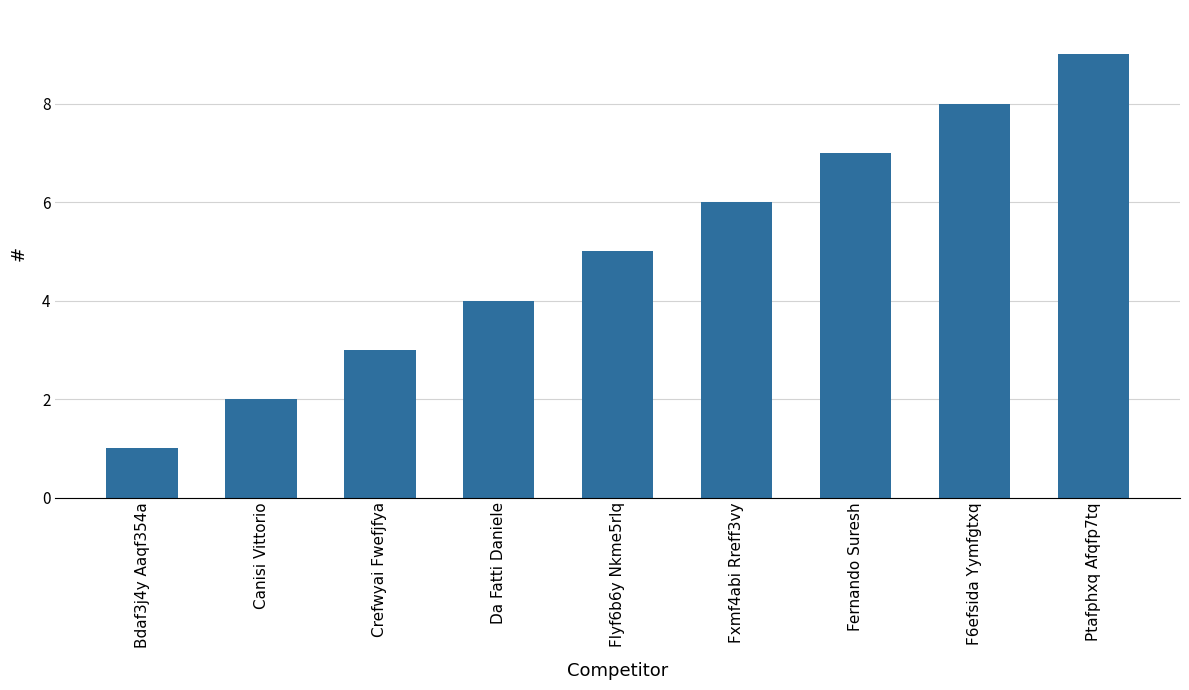

What is the ratio of the value at Canisi Vittorio to the value at Fxmf4abi Rreff3vy?

0.3